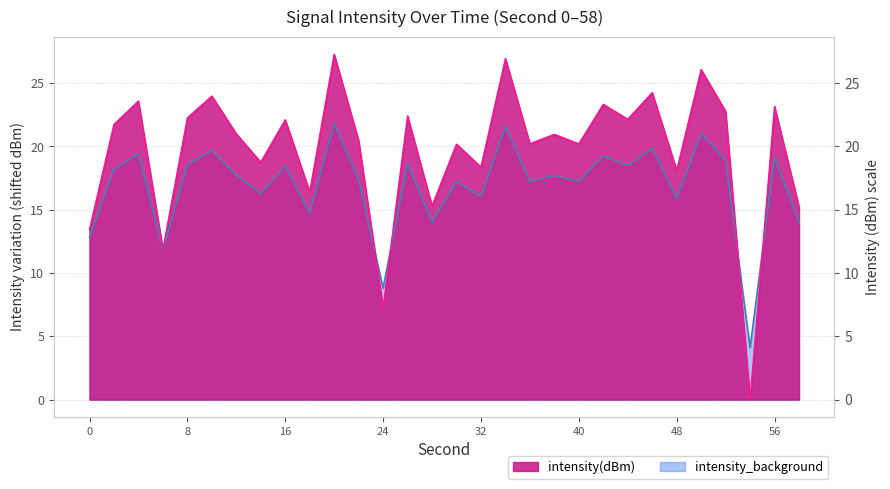

What is the value of the 23rd point from the left?

22.1